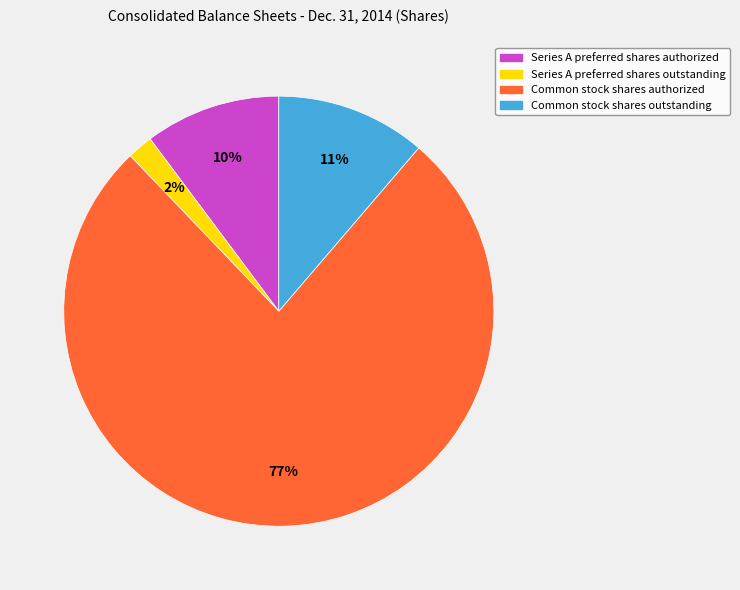

What percentage is the Series A preferred shares outstanding slice, to the nearest percent?

2%